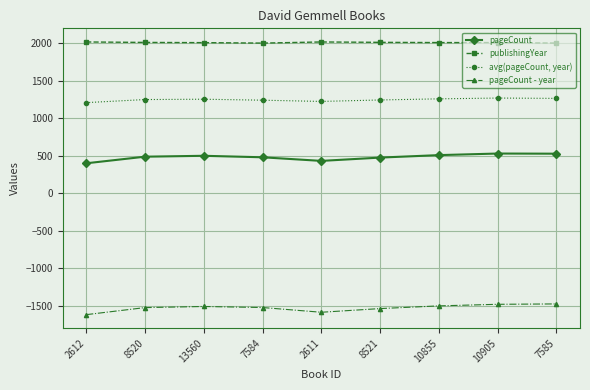

True or false: avg(pageCount, year) and pageCount - year cross at least once.

False